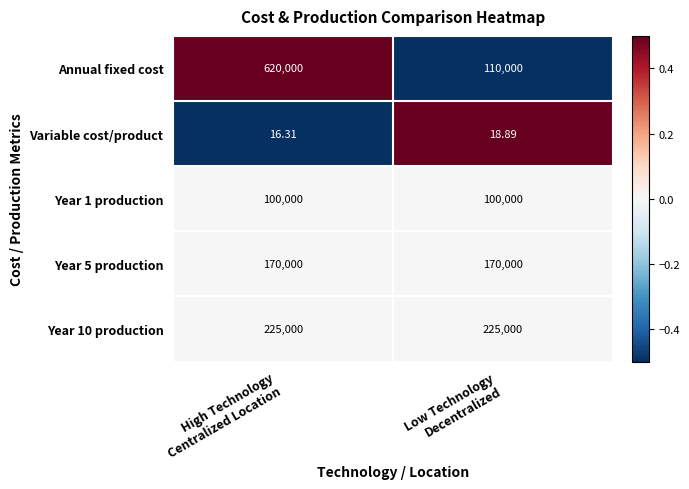

Which series has the largest range (max minus min)?

Annual fixed cost